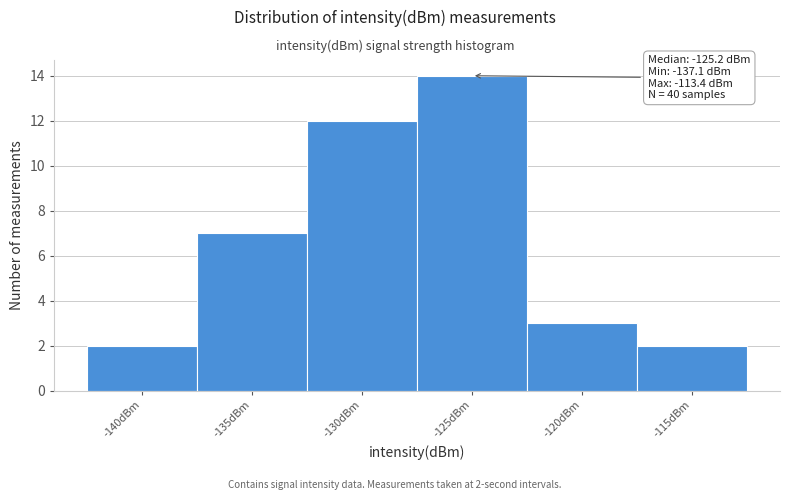

Reading right to left, what are all the values shown in this chart?

2	3	14	12	7	2